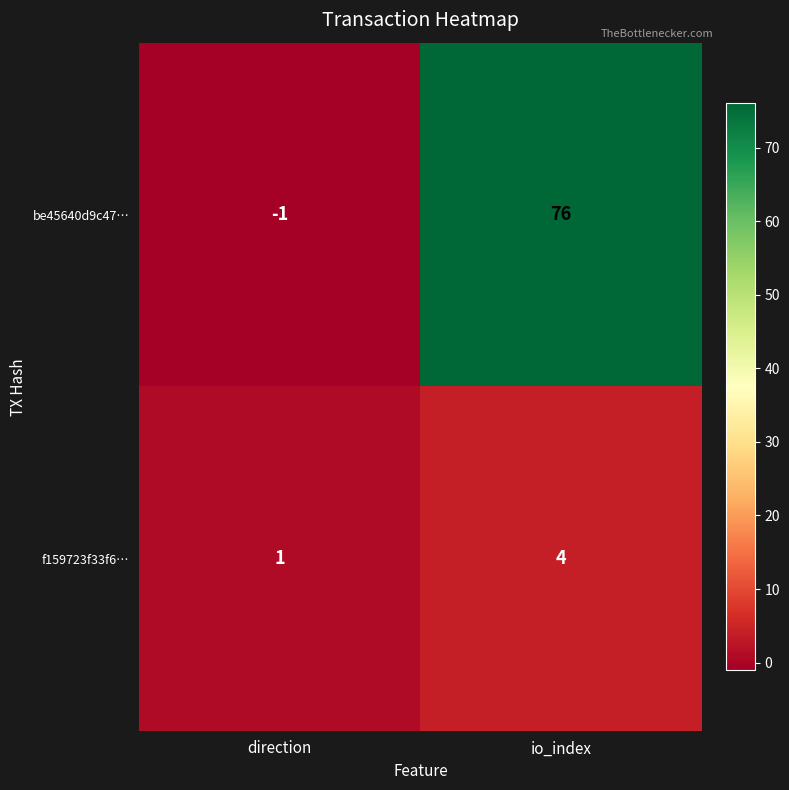

List the series in order of their peak value, lowest first.

f159723f33f6…, be45640d9c47…